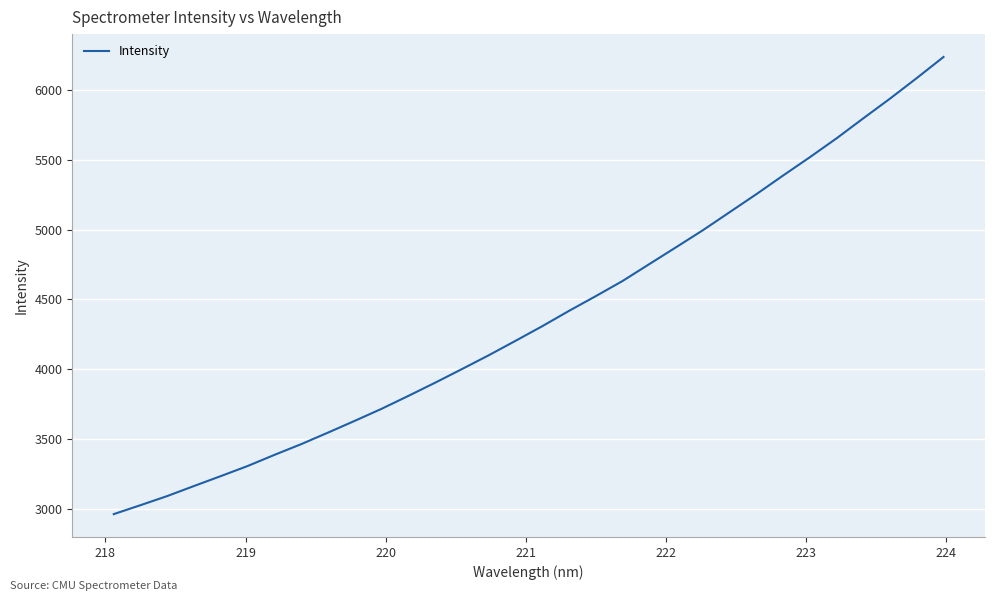

What is the minimum value shown in the chart?

2961.6